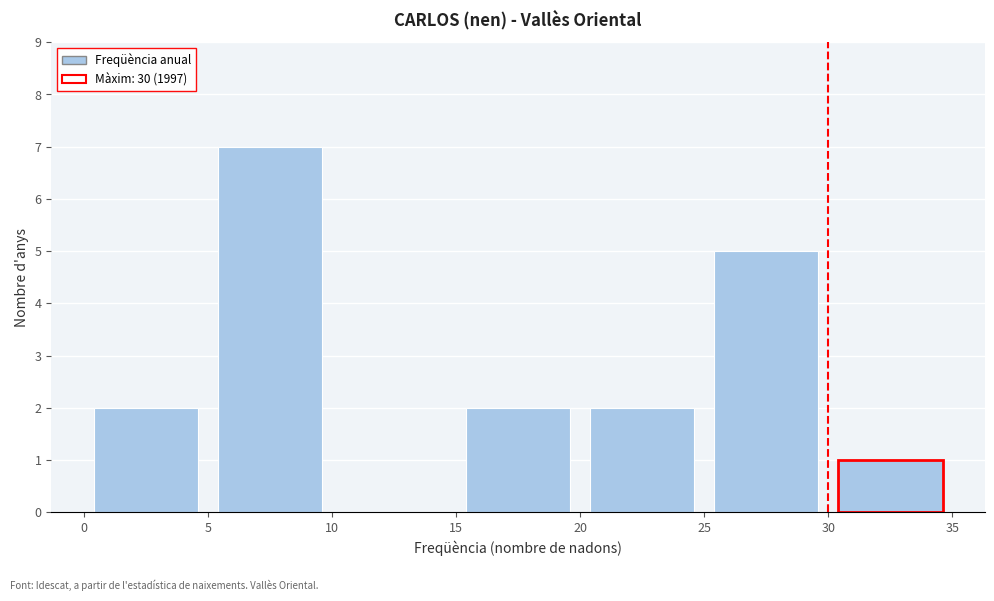

How tall is the bar that spans 20 to 25 on the x-axis? The values are not printed on the chart, so give them approximately, as read against the axis.

2